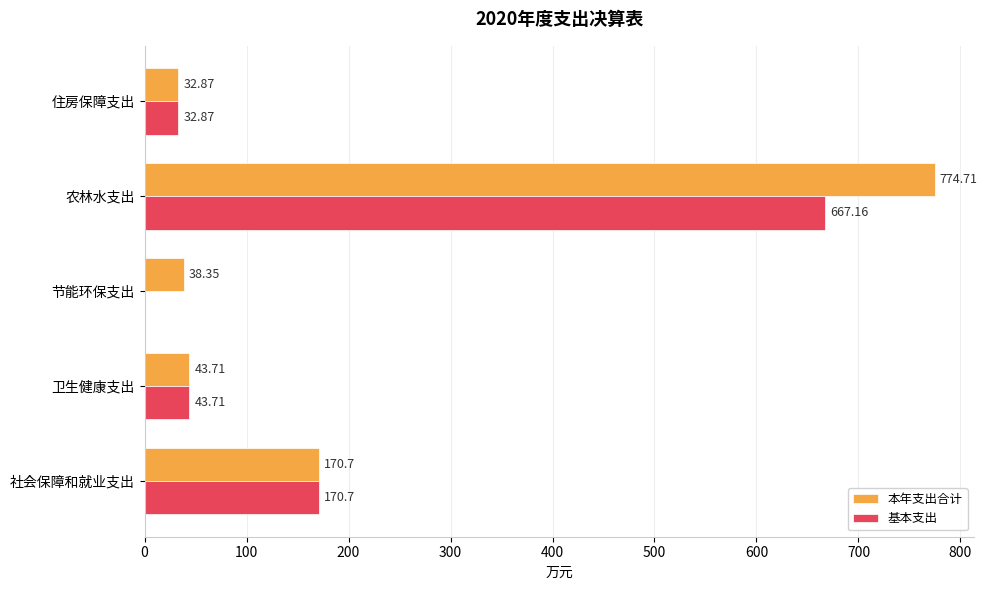

Which label corresponds to the largest value in the chart?

农林水支出